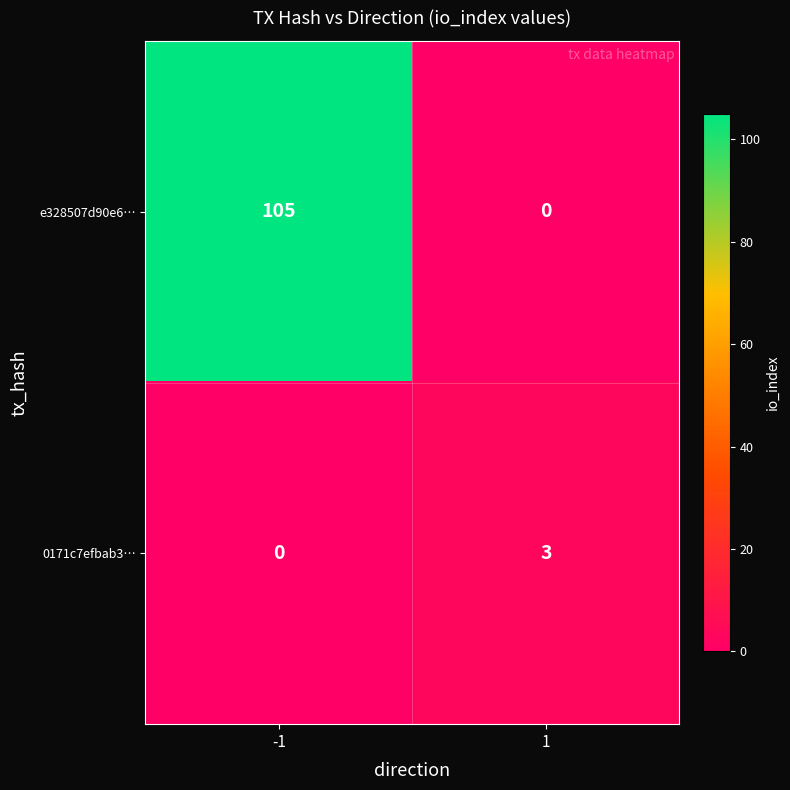

At how many categories does at least one series exceed 53?

1